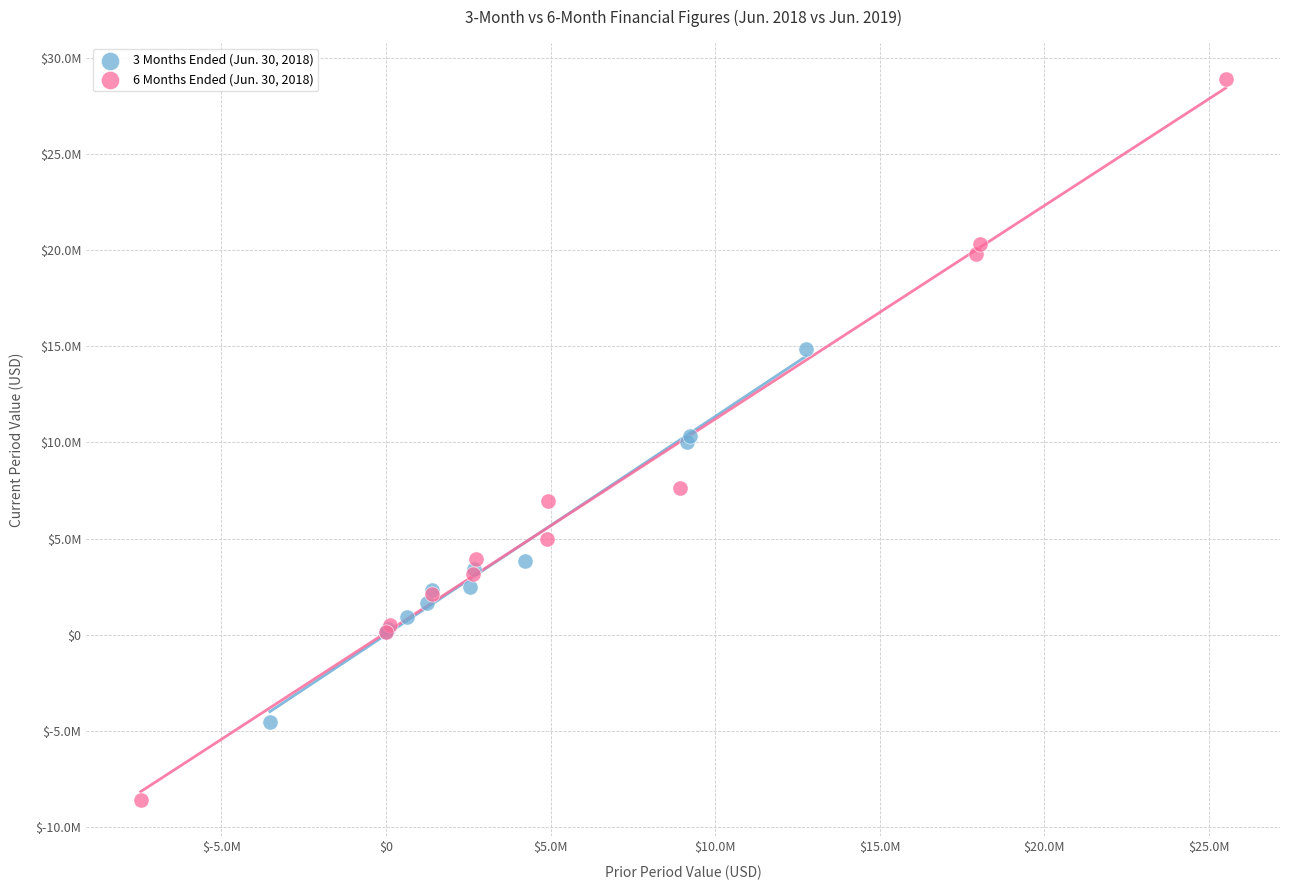

What are all the series names shown in the legend?

3 Months Ended (Jun. 30, 2018), 6 Months Ended (Jun. 30, 2018)